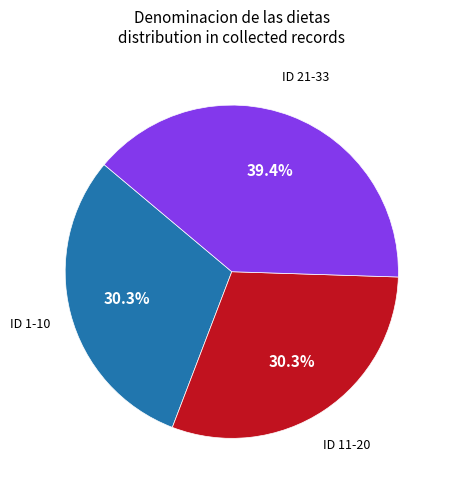

How many slices are in this pie chart?

3